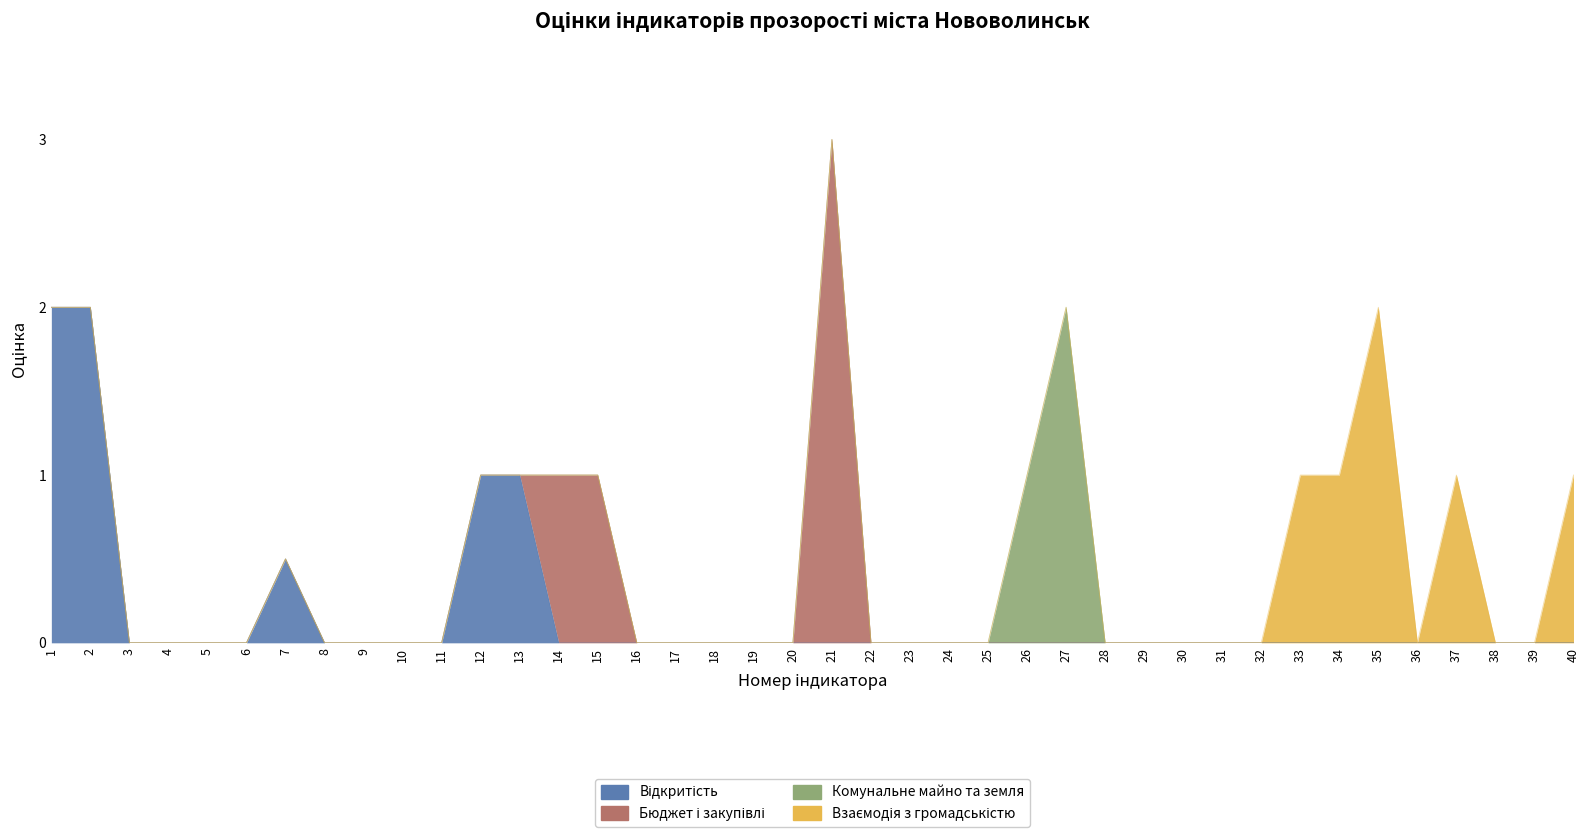

Which has a higher value, 23 or 19?

23